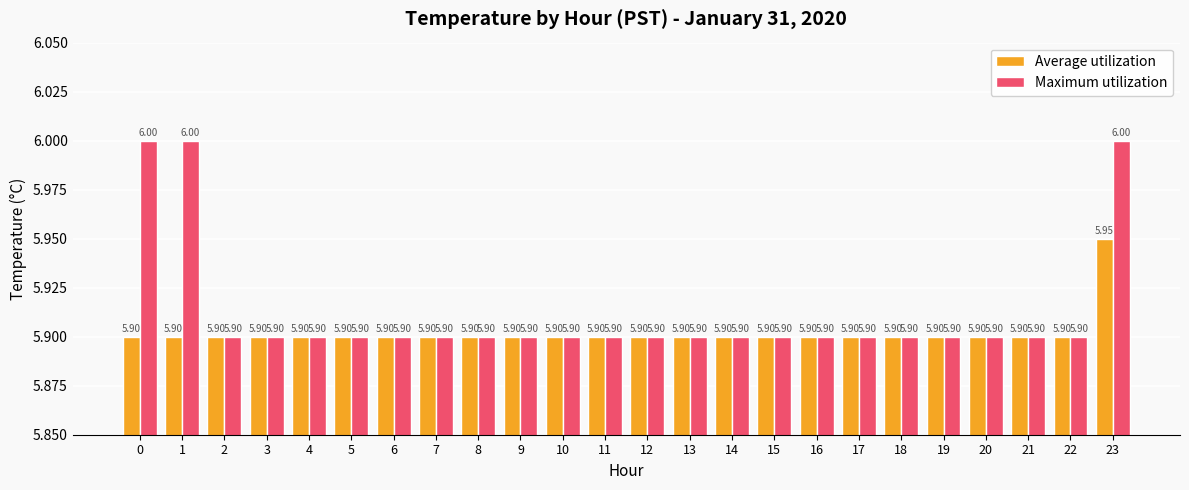

Between 0 and 14, which series saw the biggest shift?

Maximum utilization